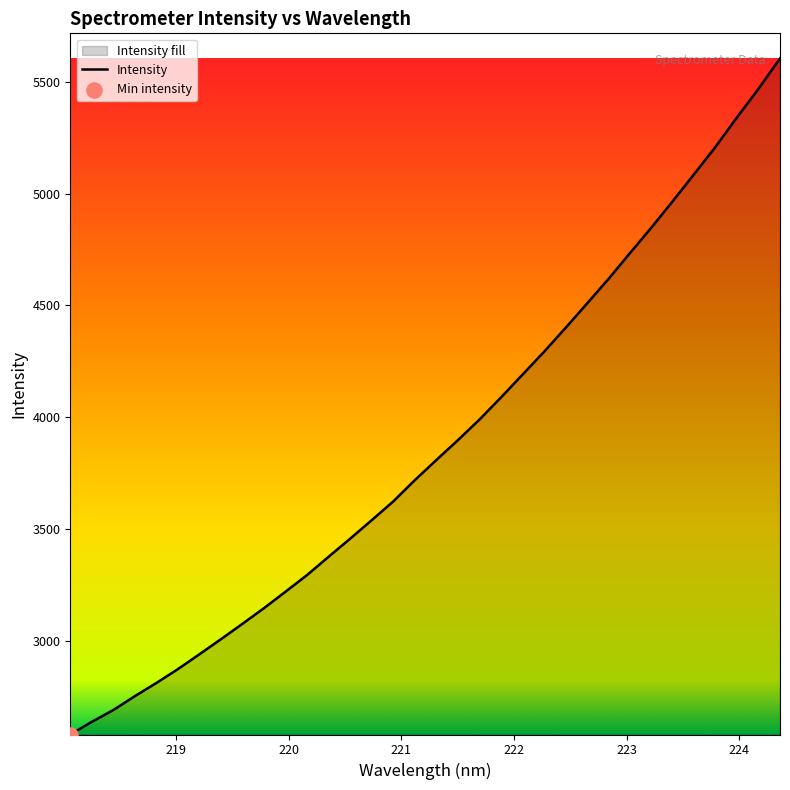

What is the maximum value shown in the chart?

5605.4